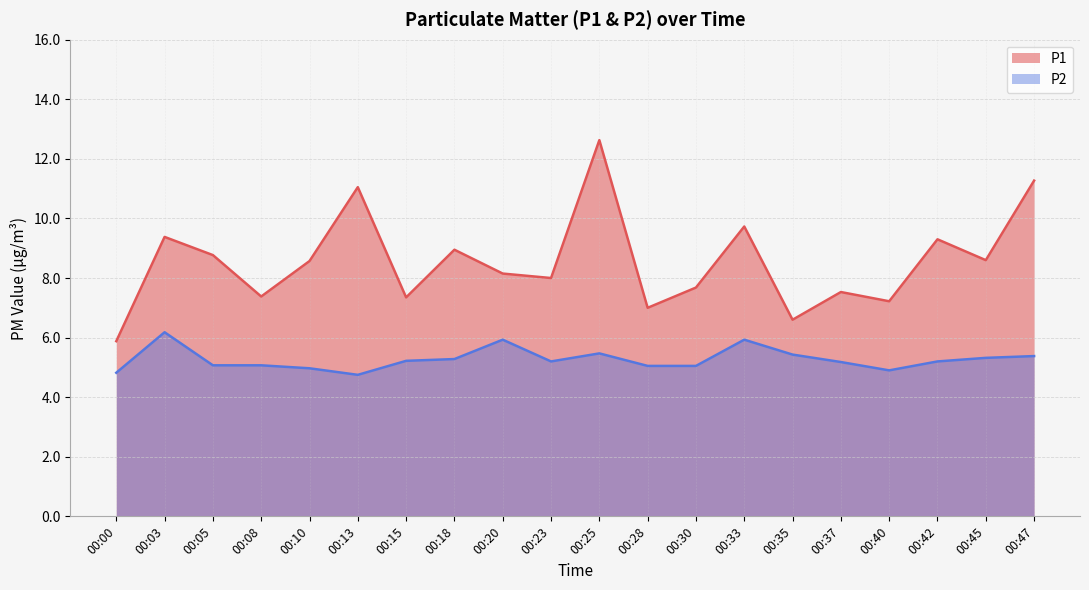

What is the total value across all series at 00:25?

18.1